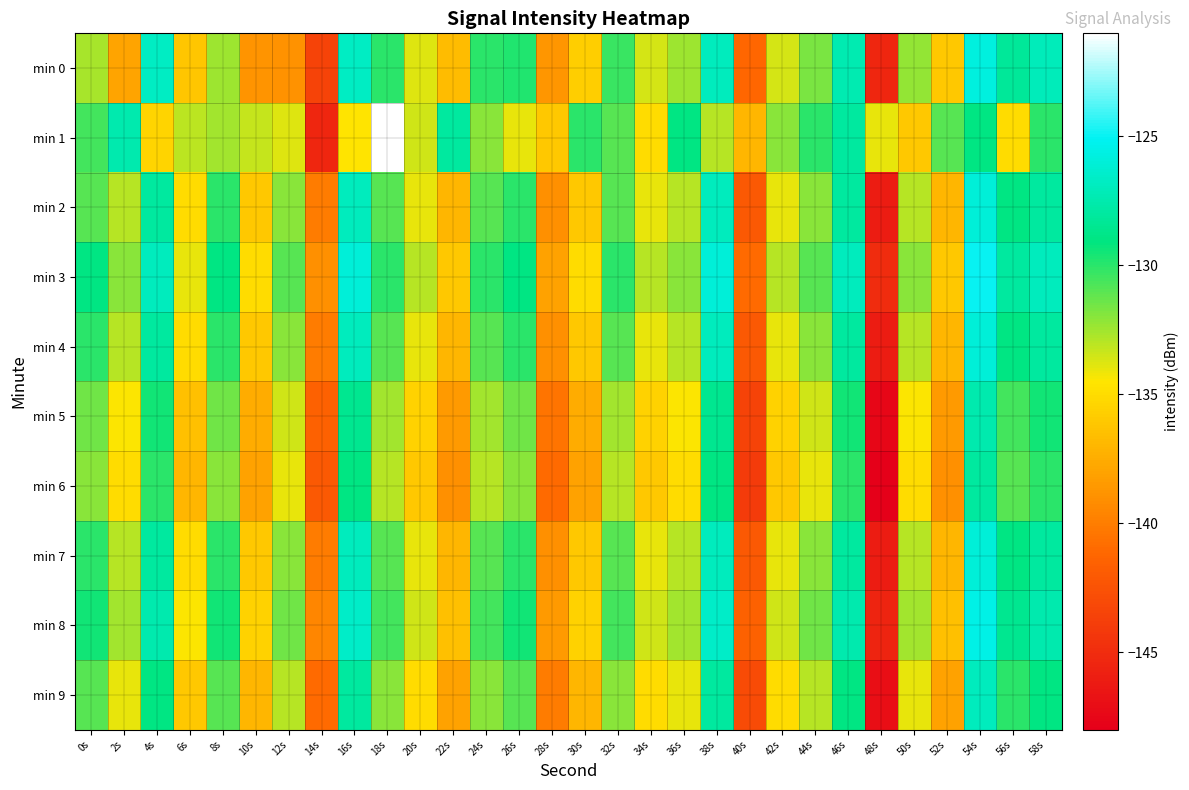

Which has a higher value, 44s or 30s?

44s